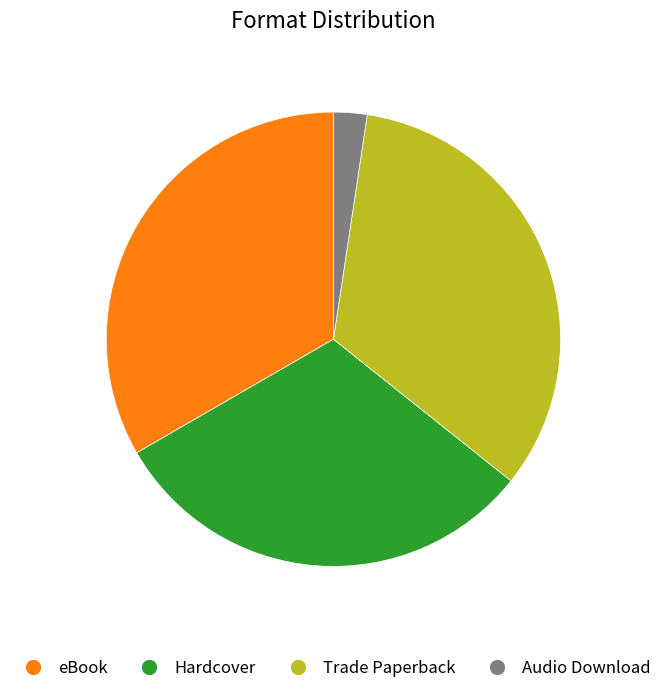

Which category has the smallest portion of the pie?

Audio Download